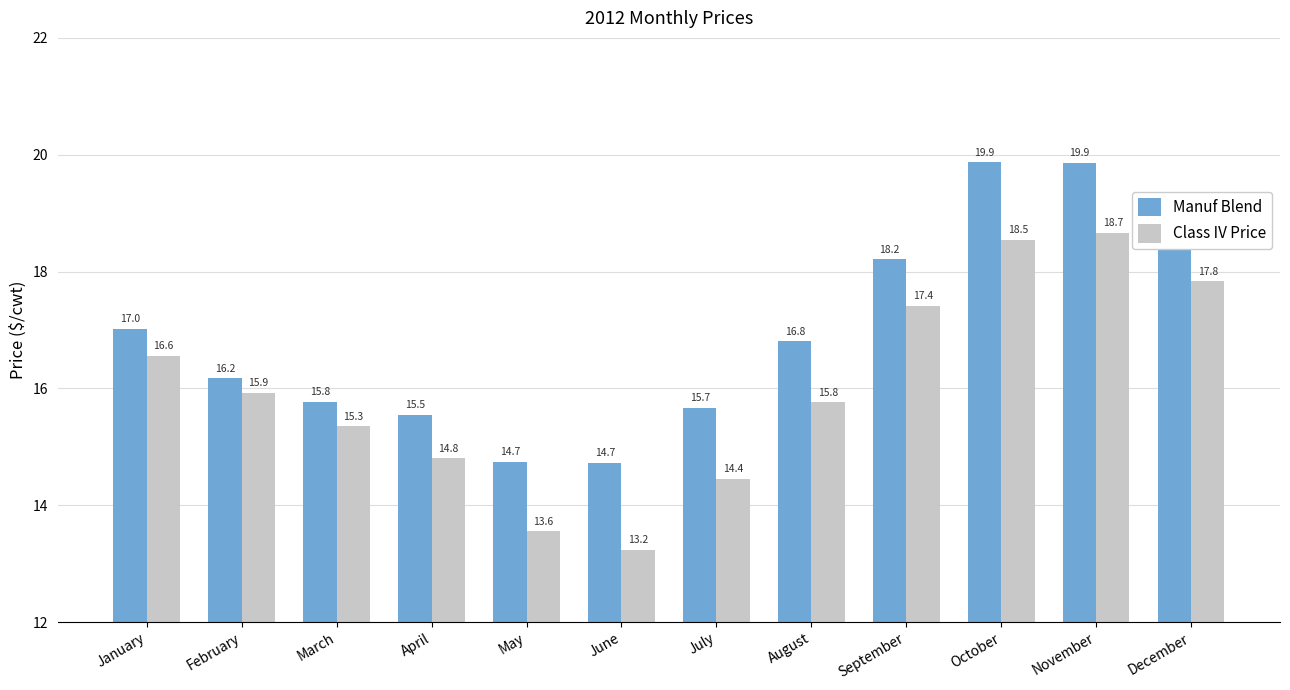

What is the total value across all series at February?

32.1